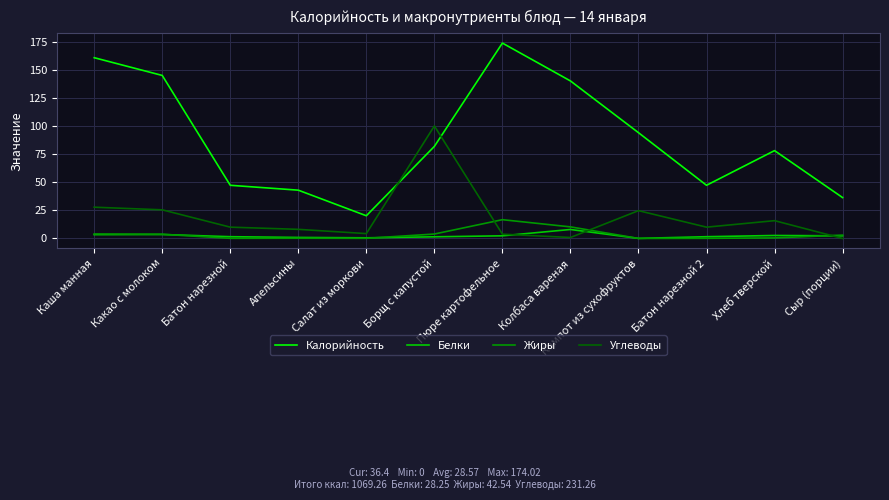

Between Апельсины and Хлеб тверской, which series saw the biggest shift?

Калорийность